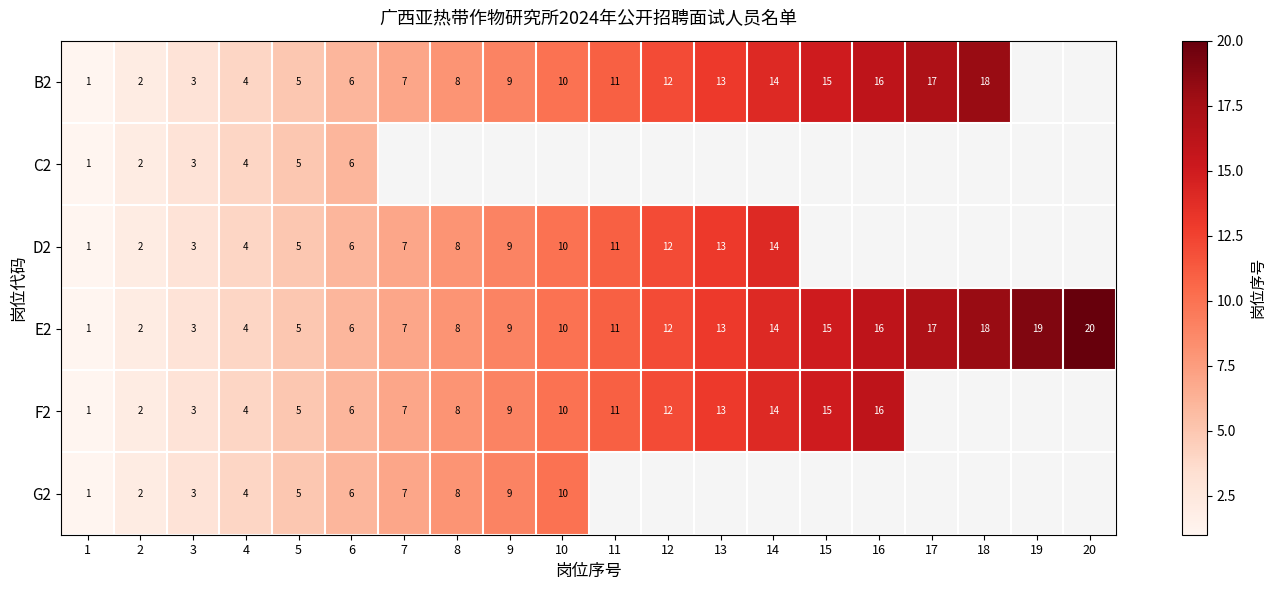

True or false: E2 has a value of 1 at 2.

False